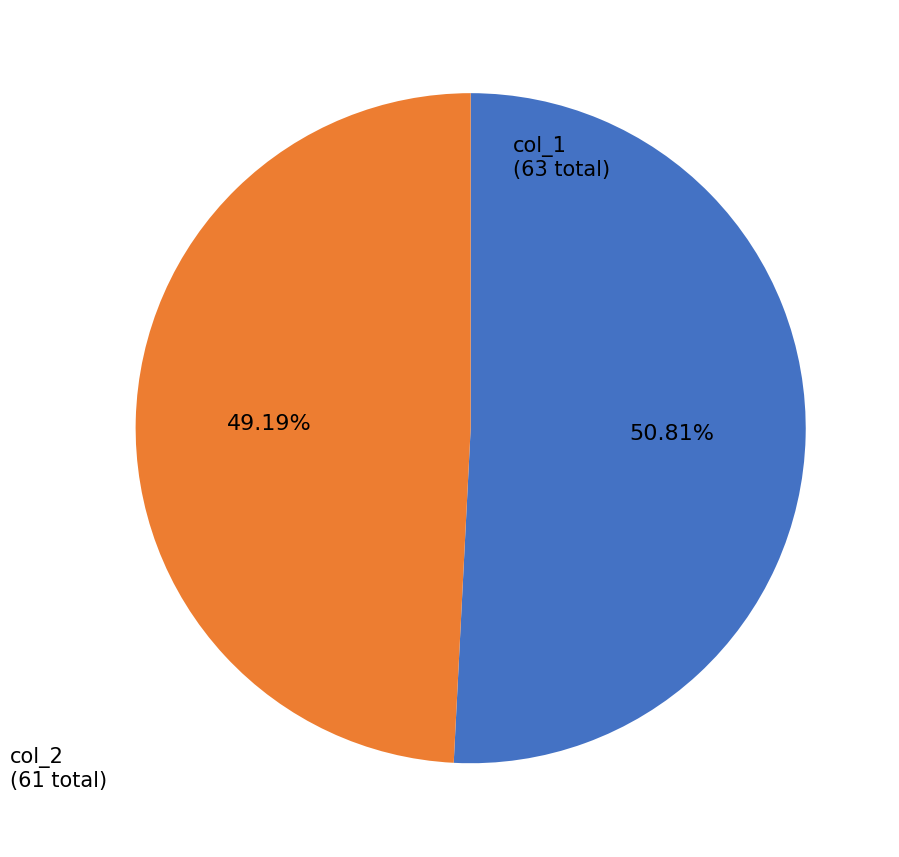

Do col_2 and col_1 together represent more than half of the pie?

Yes